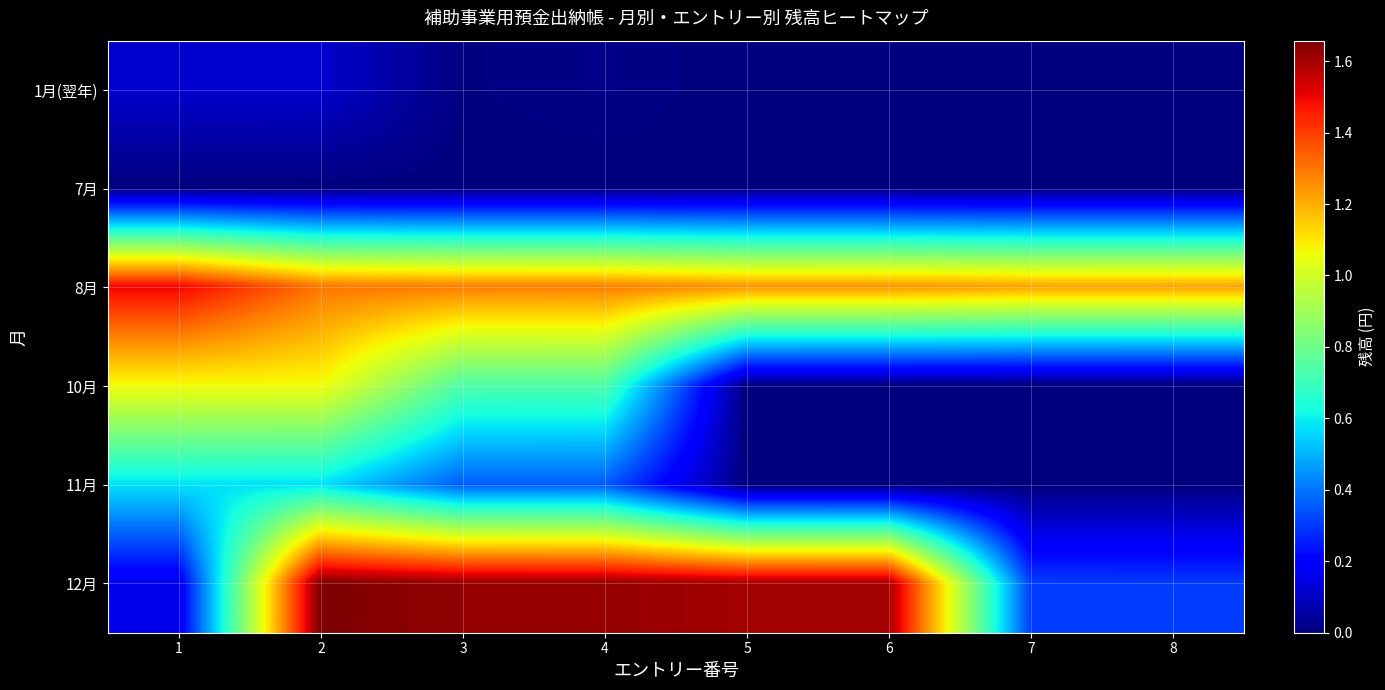

Which series has the largest range (max minus min)?

row_5